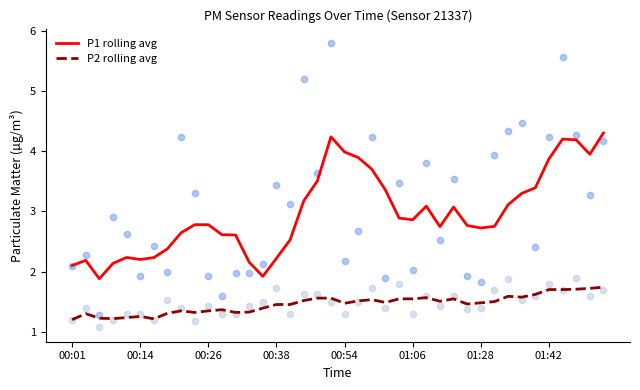

What are all the series names shown in the legend?

P1 rolling avg, P2 rolling avg